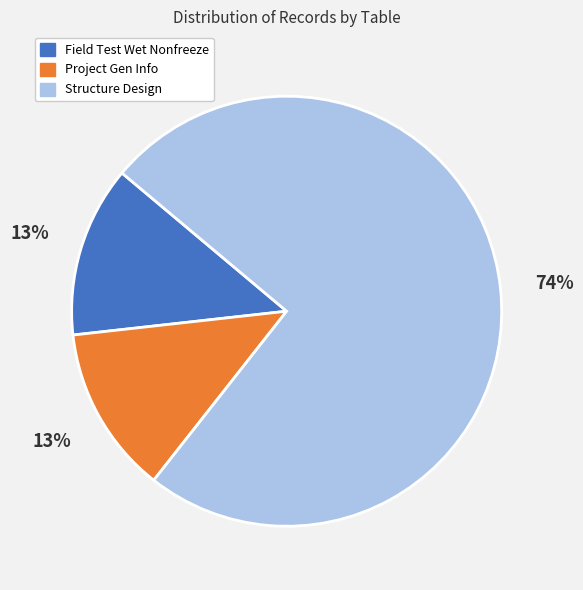

To the nearest percent, what is the combined percentage of Field Test Wet Nonfreeze and Project Gen Info?

26%